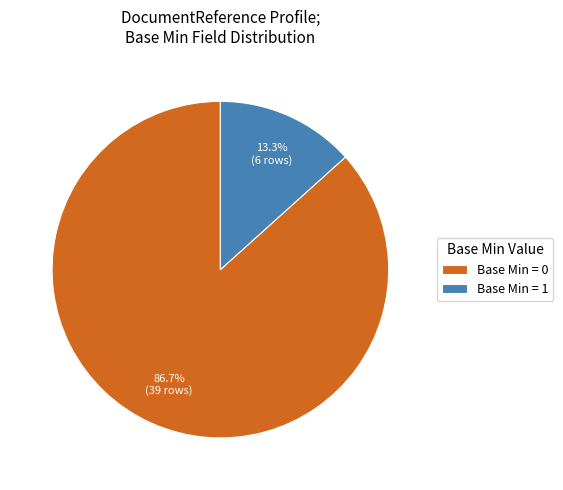

Rank the categories by value from highest to lowest.

Base Min = 0, Base Min = 1